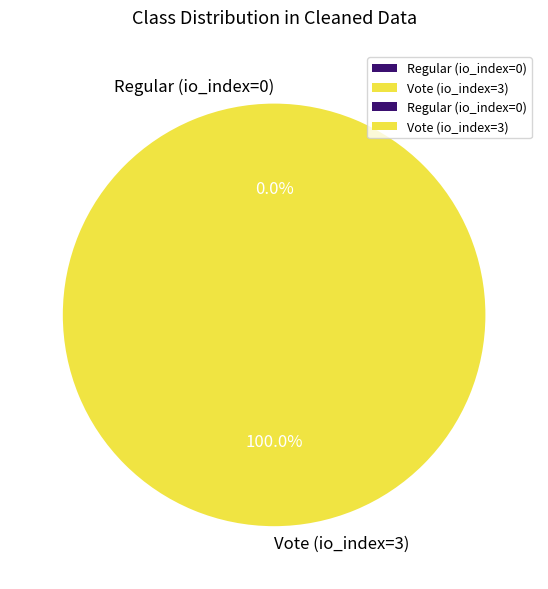

Which category has the smallest portion of the pie?

Regular (io_index=0)